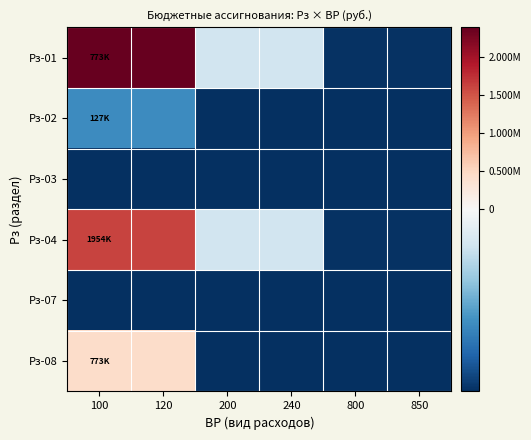

At which category is the sum across all series the highest?

100